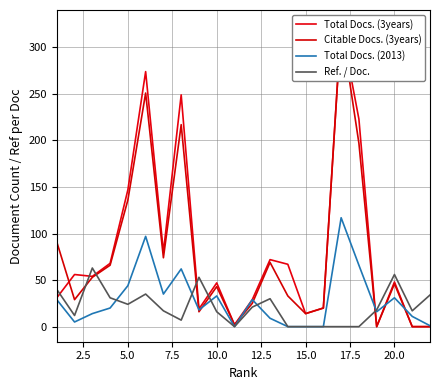

After their last crossing, which series has the higher values: Total Docs. (2013) or Citable Docs. (3years)?

Total Docs. (2013)